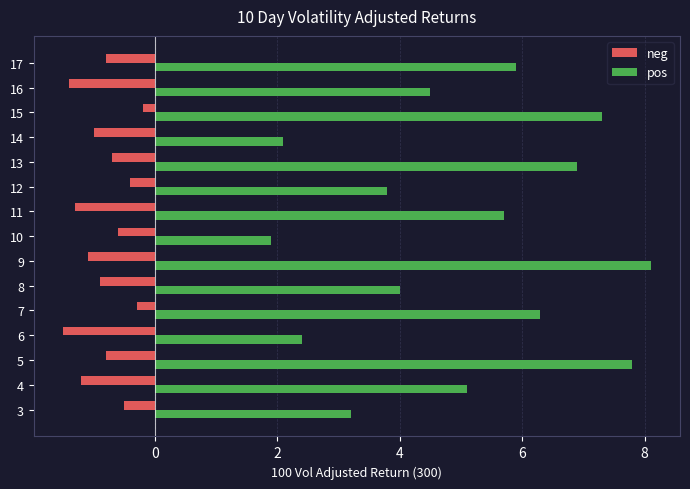

What is the minimum value shown in the chart?

-1.5